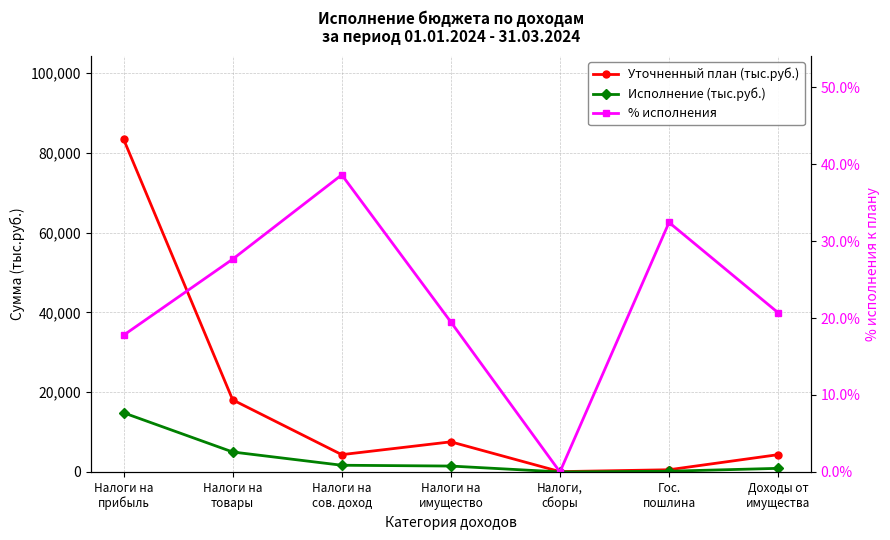

Which series has the largest total across all categories?

Уточненный план (тыс.руб.)